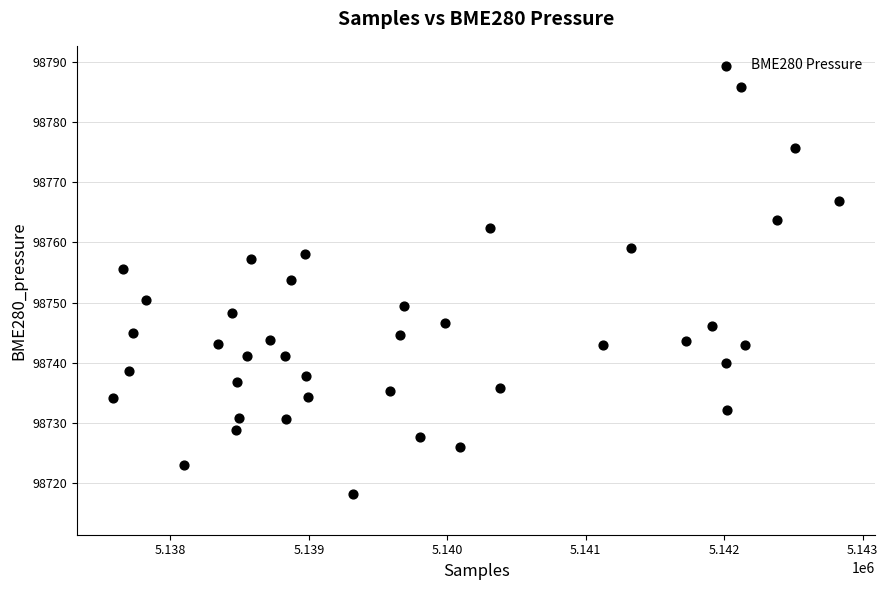

What is the range of X values (max minus min)?

5240.0